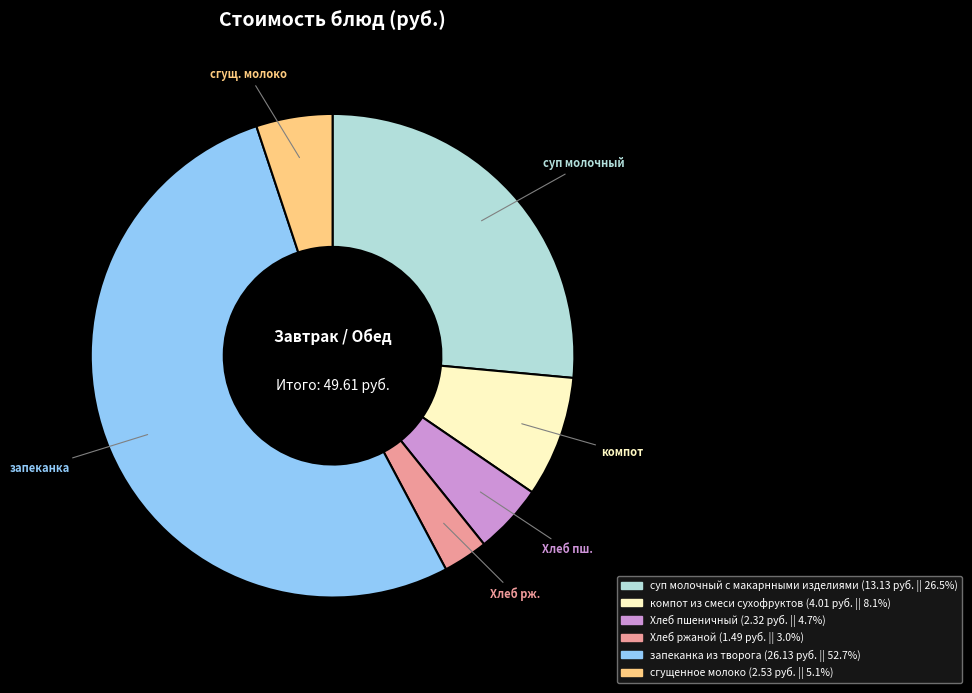

Which category has the smallest portion of the pie?

Хлеб ржаной